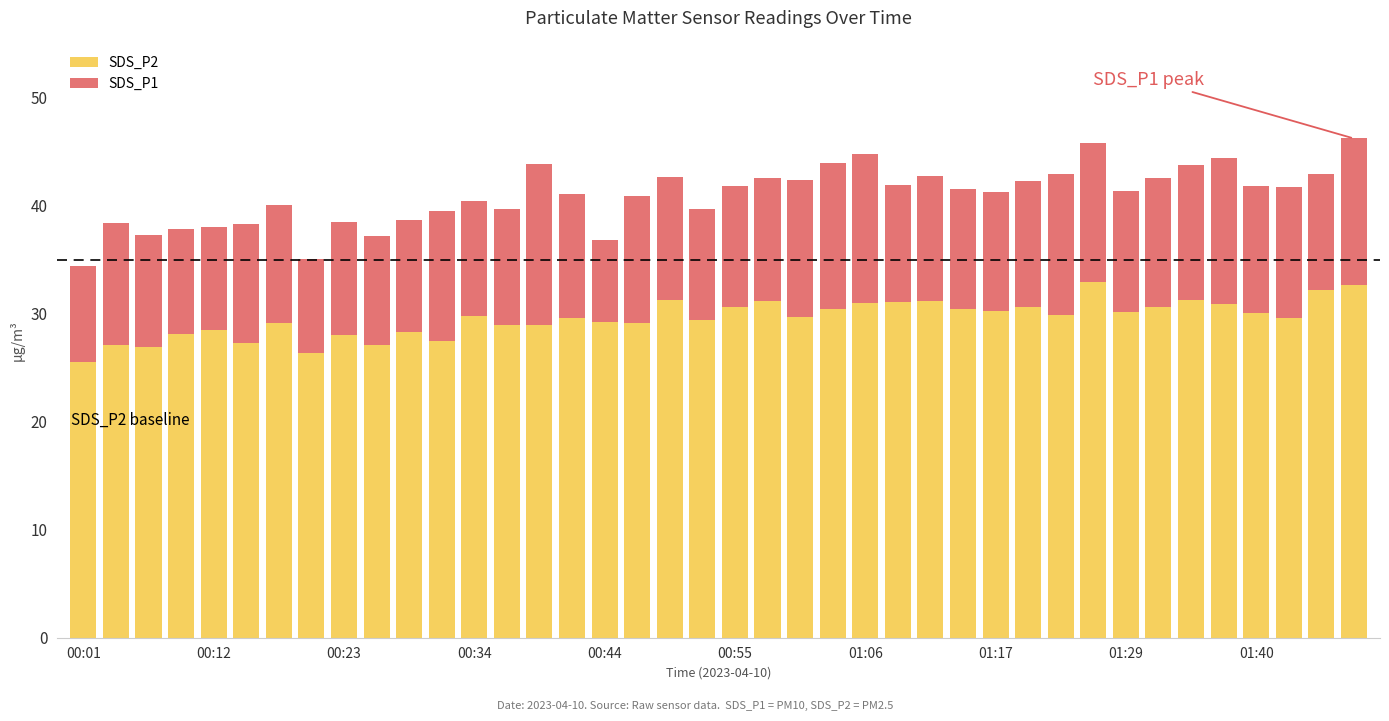

What is the sum of all SDS_P2 values?

1182.5